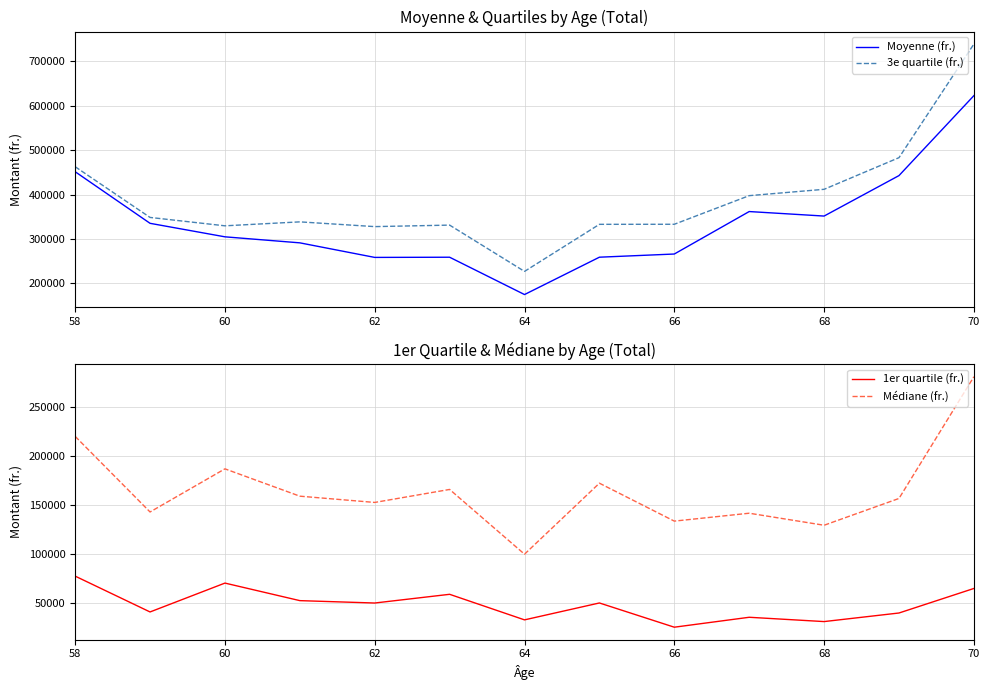

True or false: Médiane (fr.) and 1er quartile (fr.) intersect in this chart.

False